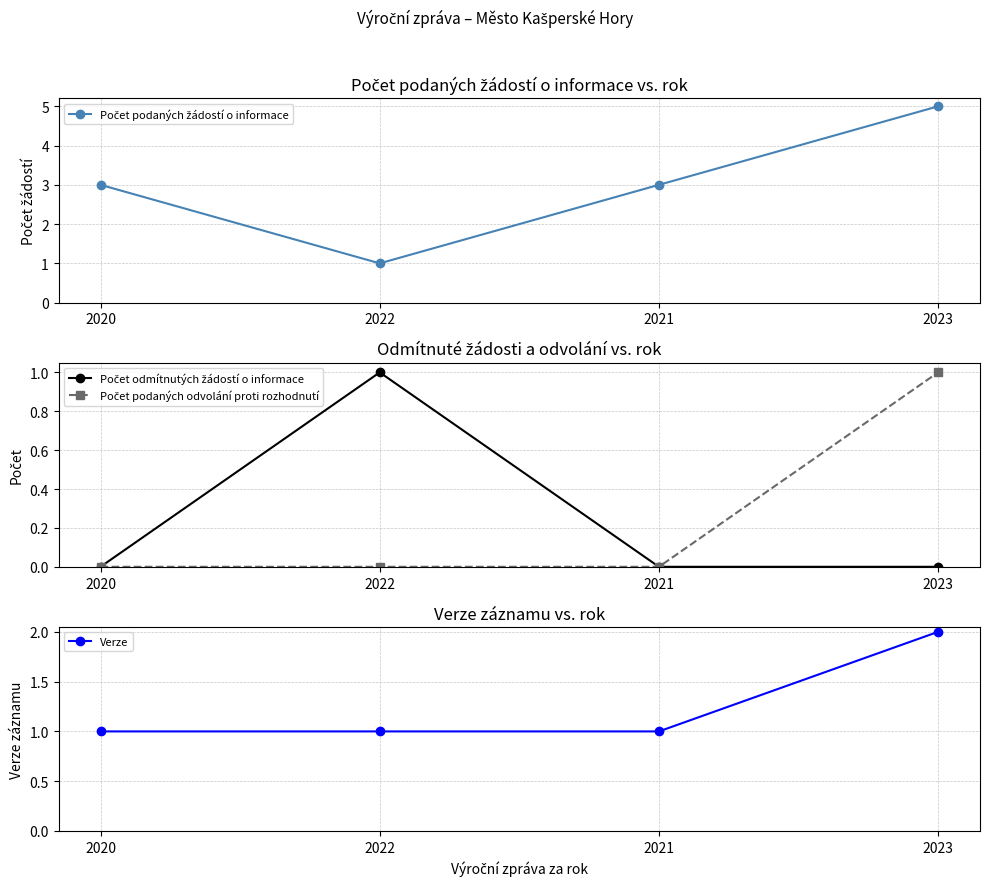

Is this an area chart (filled region under the line)?

No